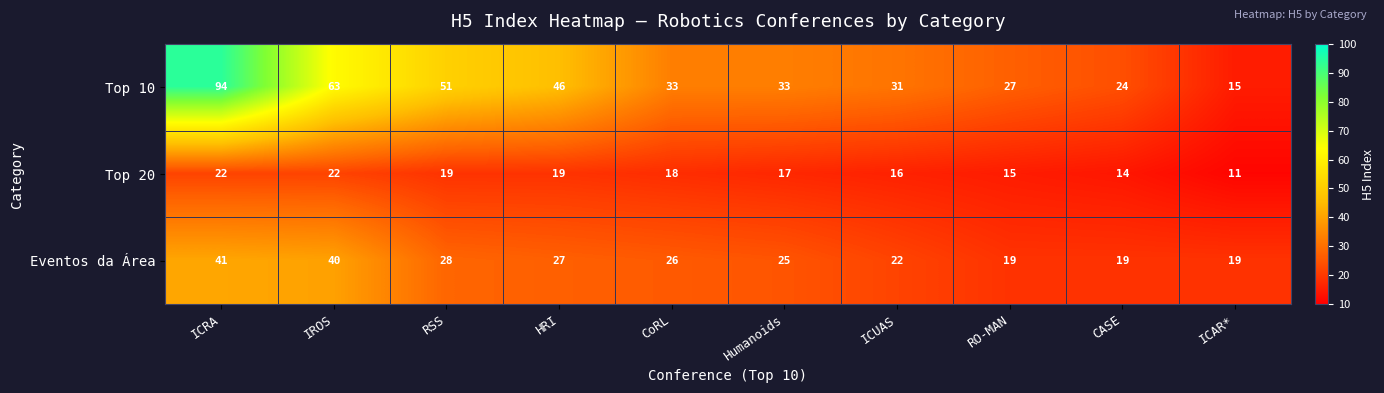

List the series in order of their peak value, highest first.

Top 10, Eventos da Área, Top 20